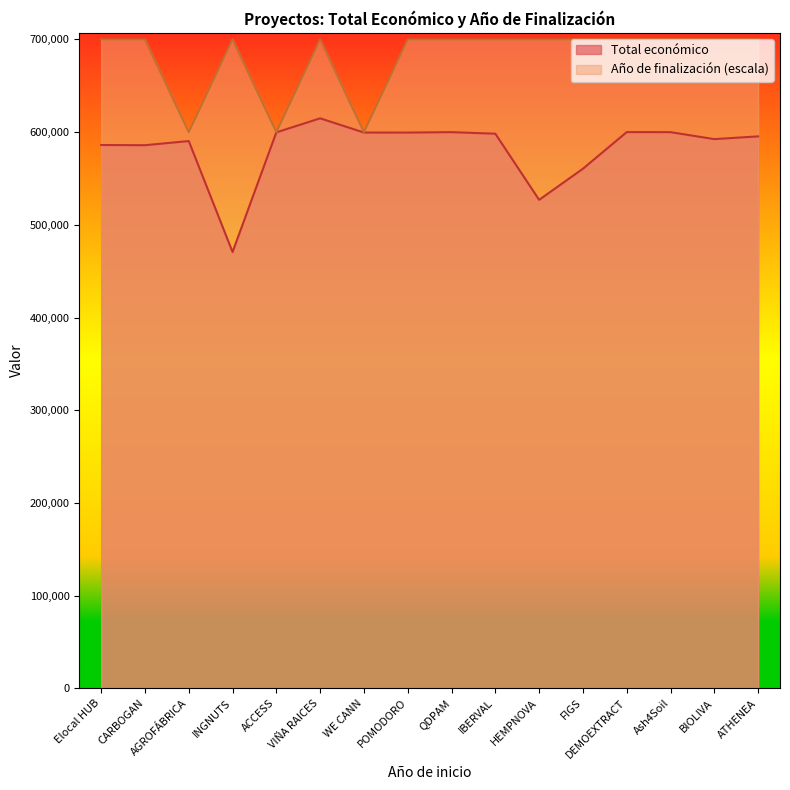

Which category has the highest value in the Total económico series?

VIÑA RAICES